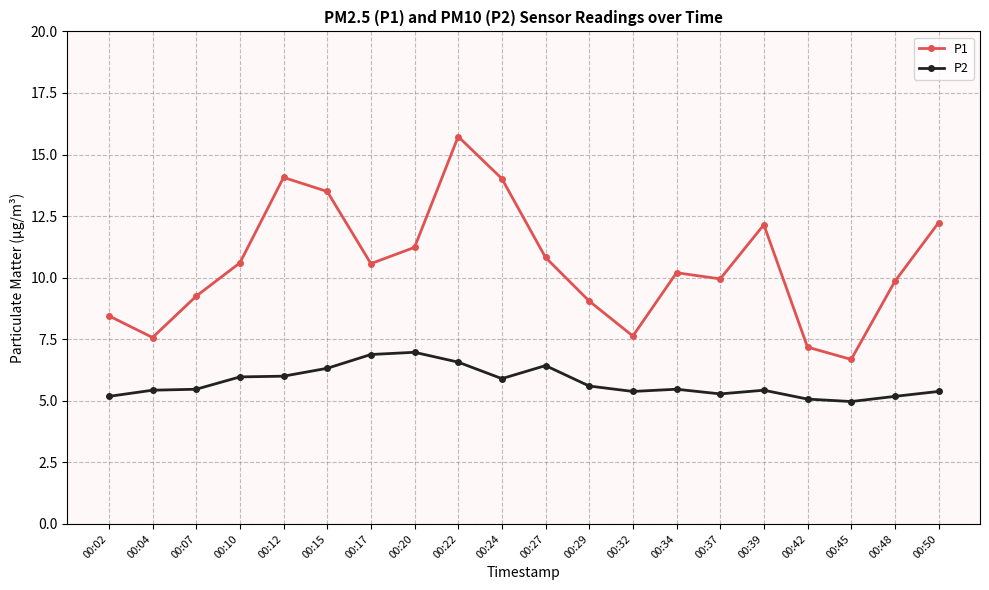

How many categories are shown in the chart?

20